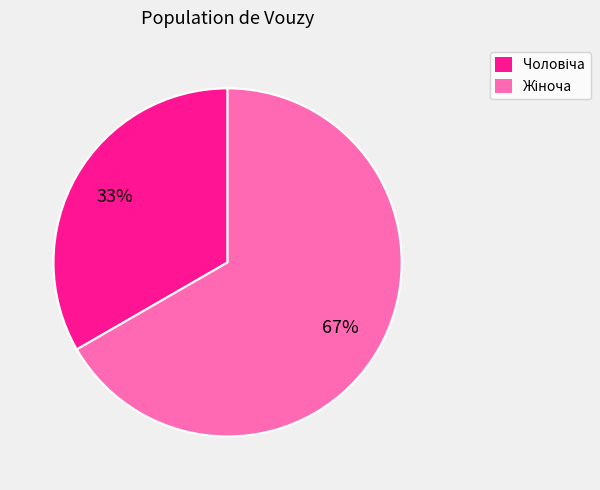

To the nearest percent, what is the average slice percentage?

50%